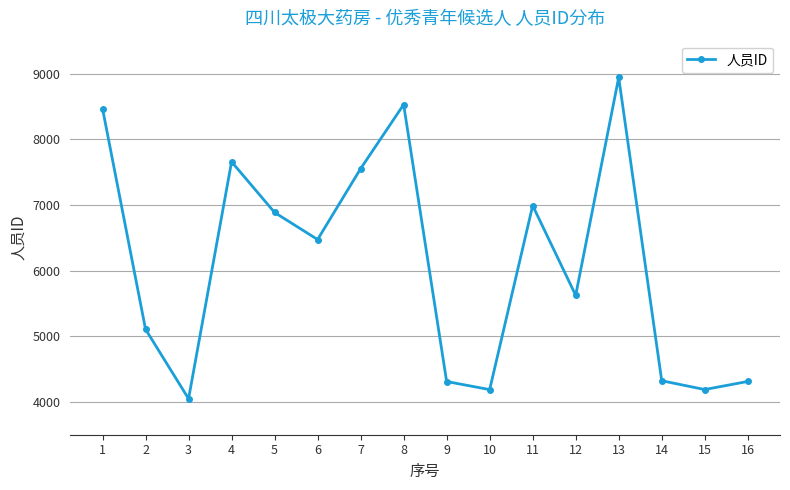

At which label does the data first exceed 6472?

1